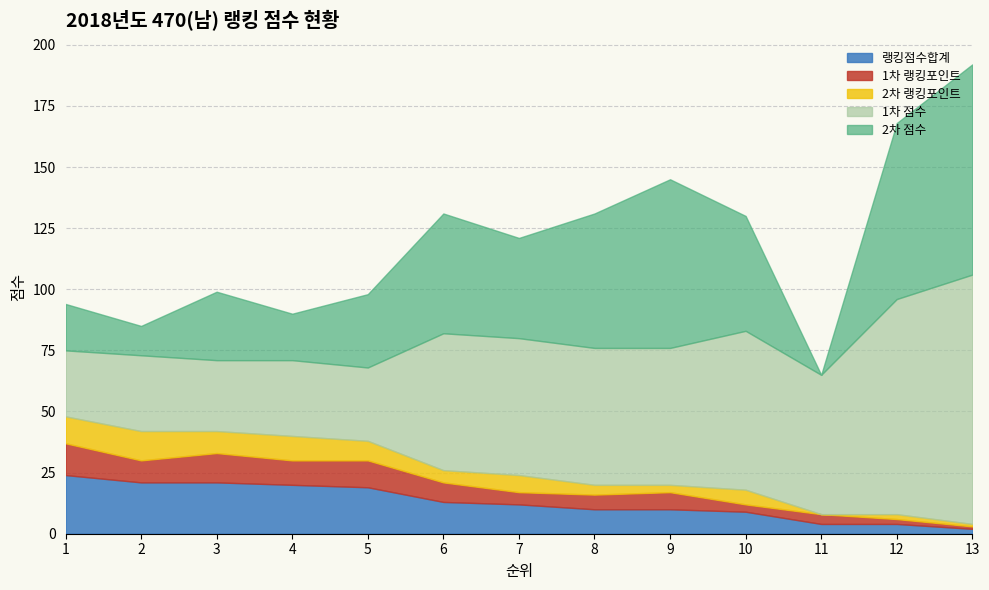

Which series has the largest range (max minus min)?

2차 점수